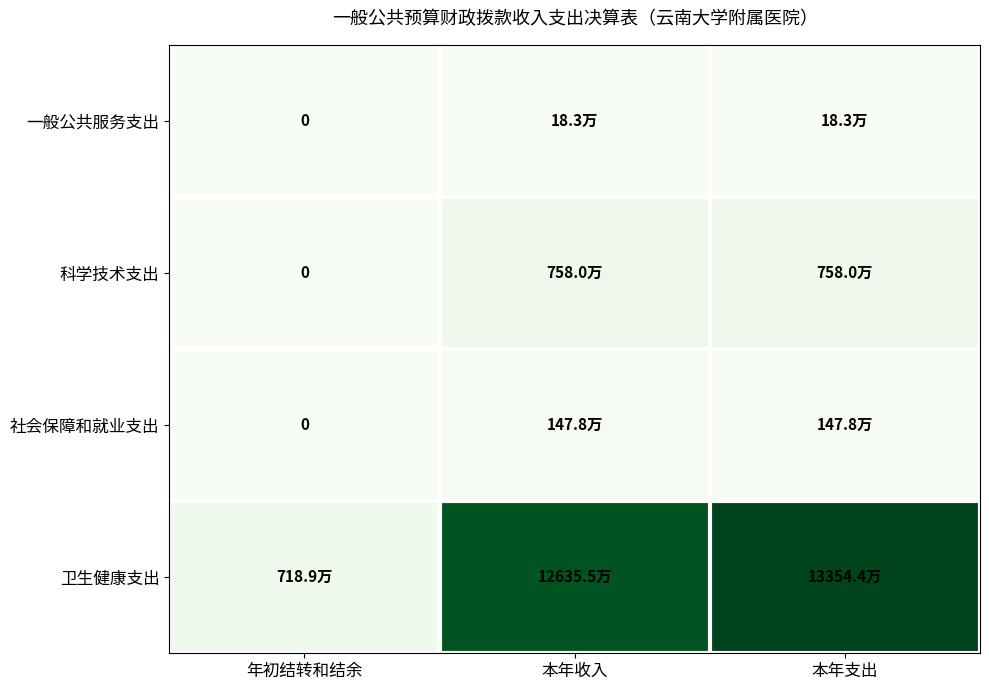

What is the difference between the highest and lowest values at 本年收入?

126172155.2